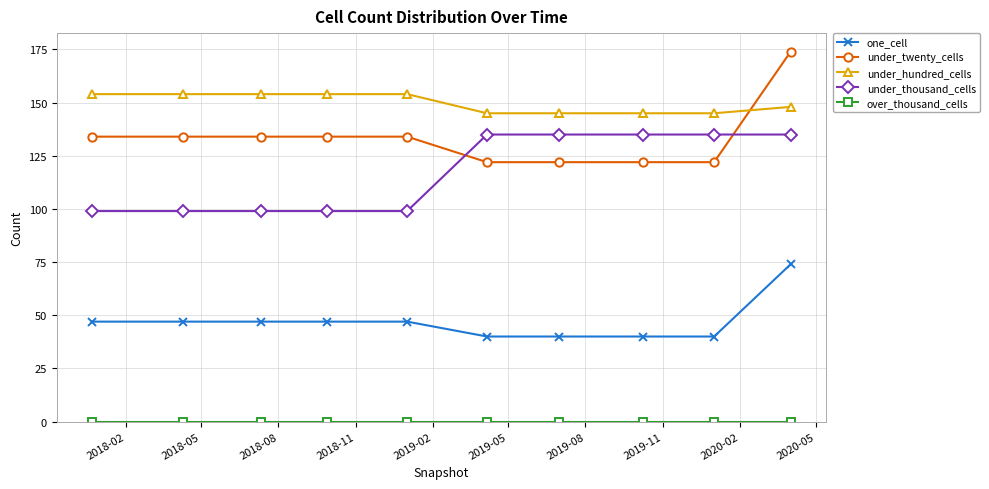

What is the value of the under_hundred_cells point at the 4th from the left?

154